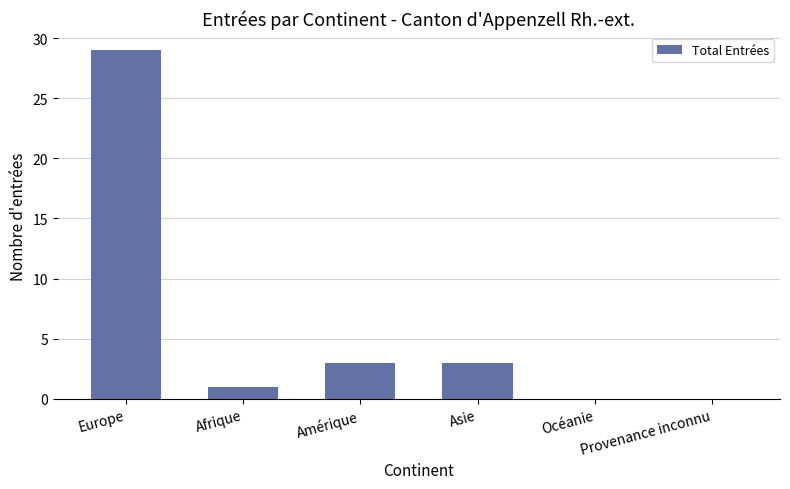

At which category does the chart reach its peak across all series?

Europe